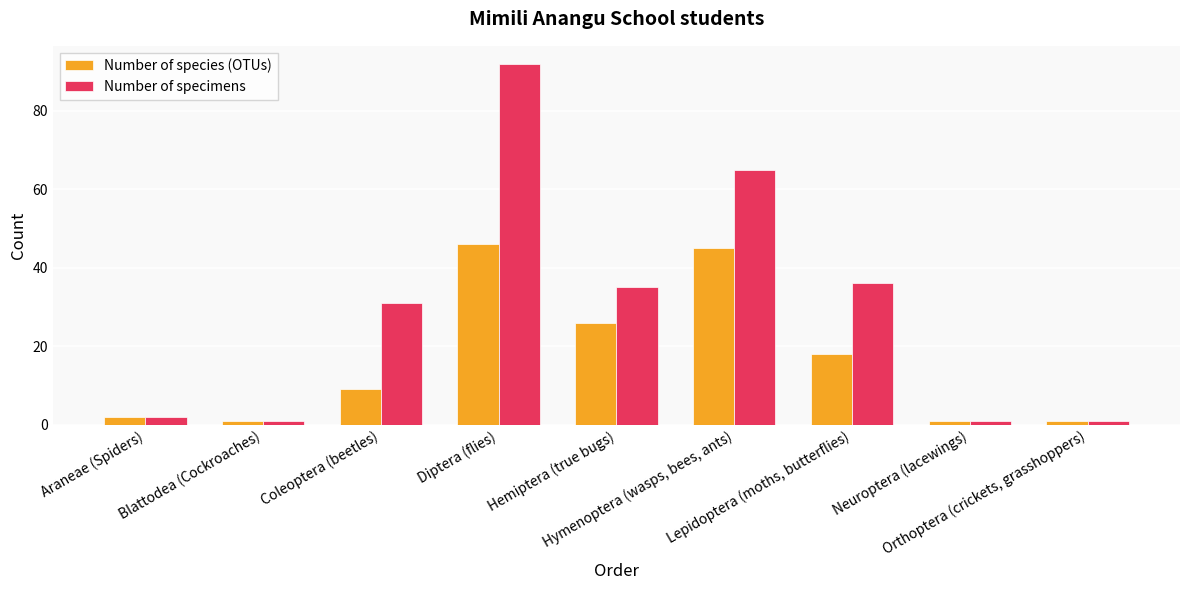

Does the chart contain any negative values?

No